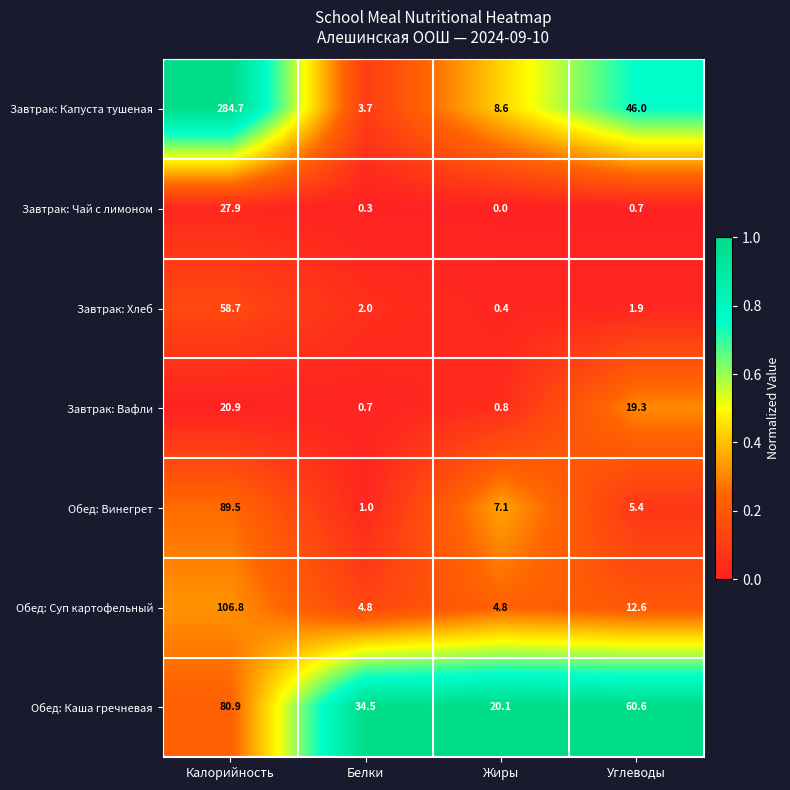

The Обед: Каша гречневая series shows 54.8 at Калорийность. True or false?

False